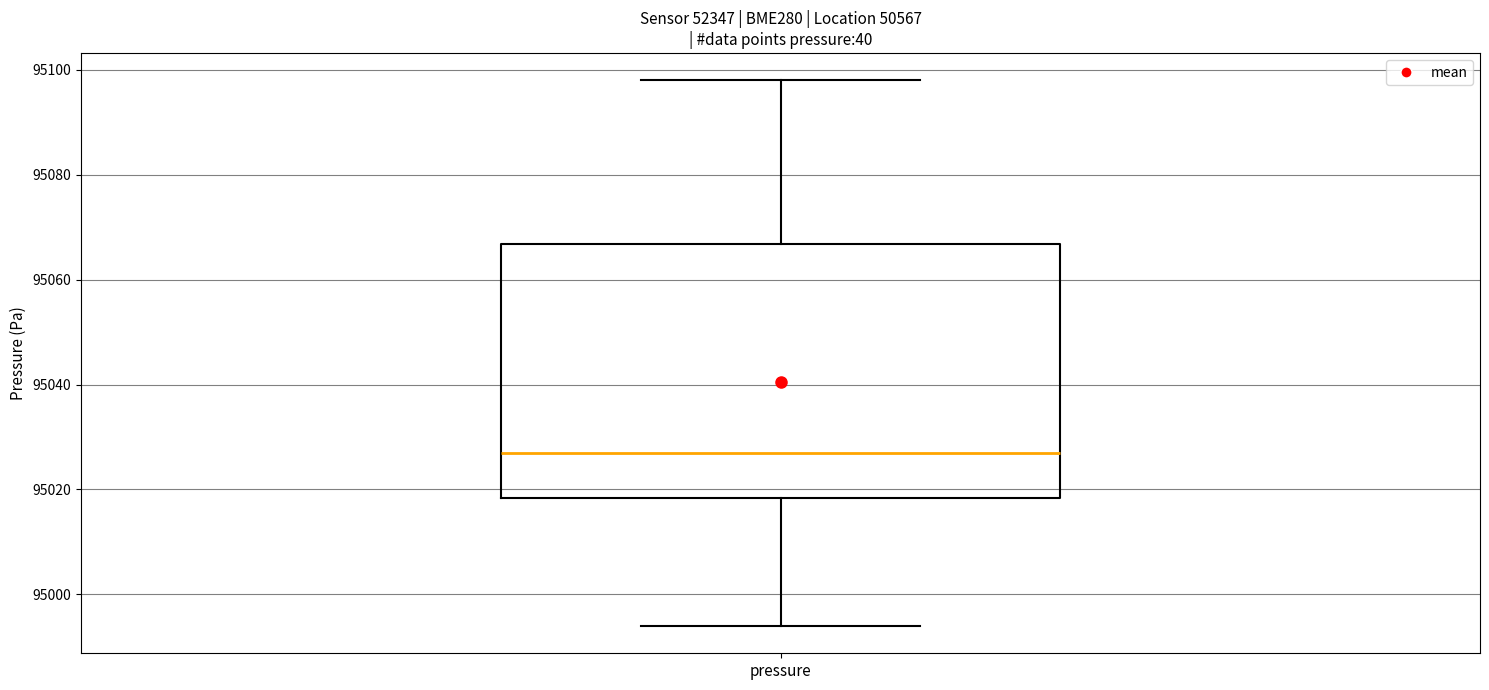

Transcribe this box plot: give where the median line is, the range the box spans, and where the two whiskers end, as read against the y-axis. The values are not printed on the chart, so give them approximately, as read against the axis.

median 95026, box 95018 to 95066, whiskers 94994 to 95098